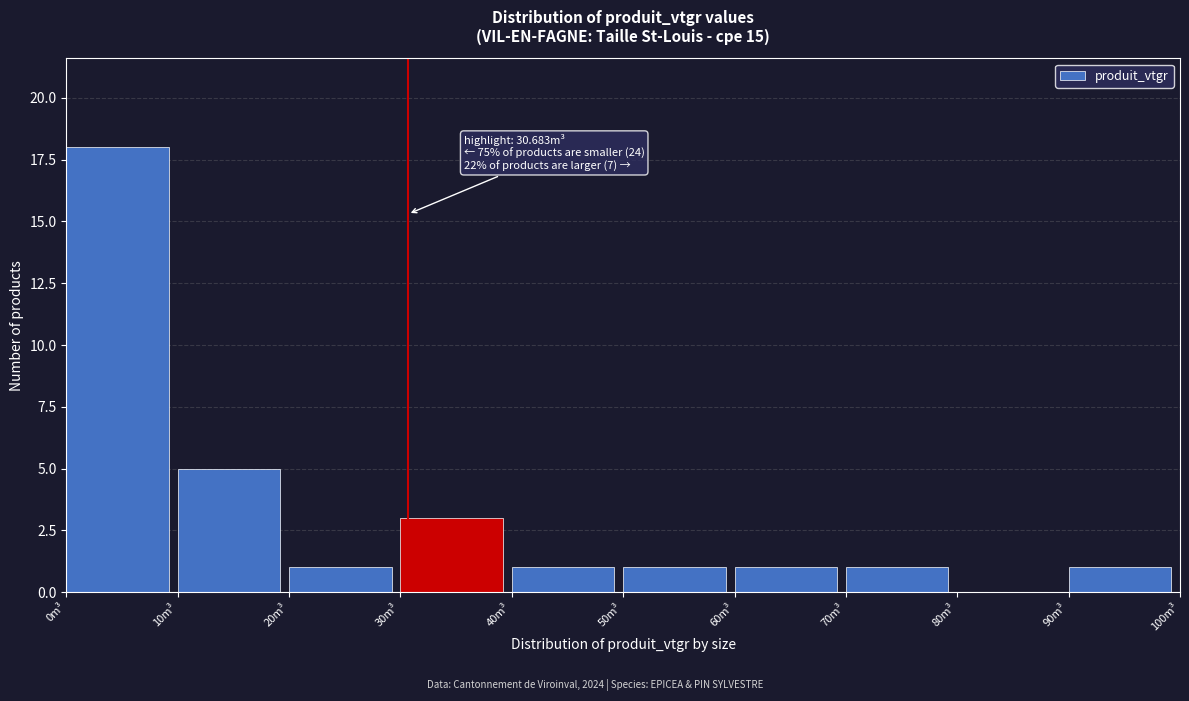

Which range on the x-axis has the tallest bar?

0 to 10